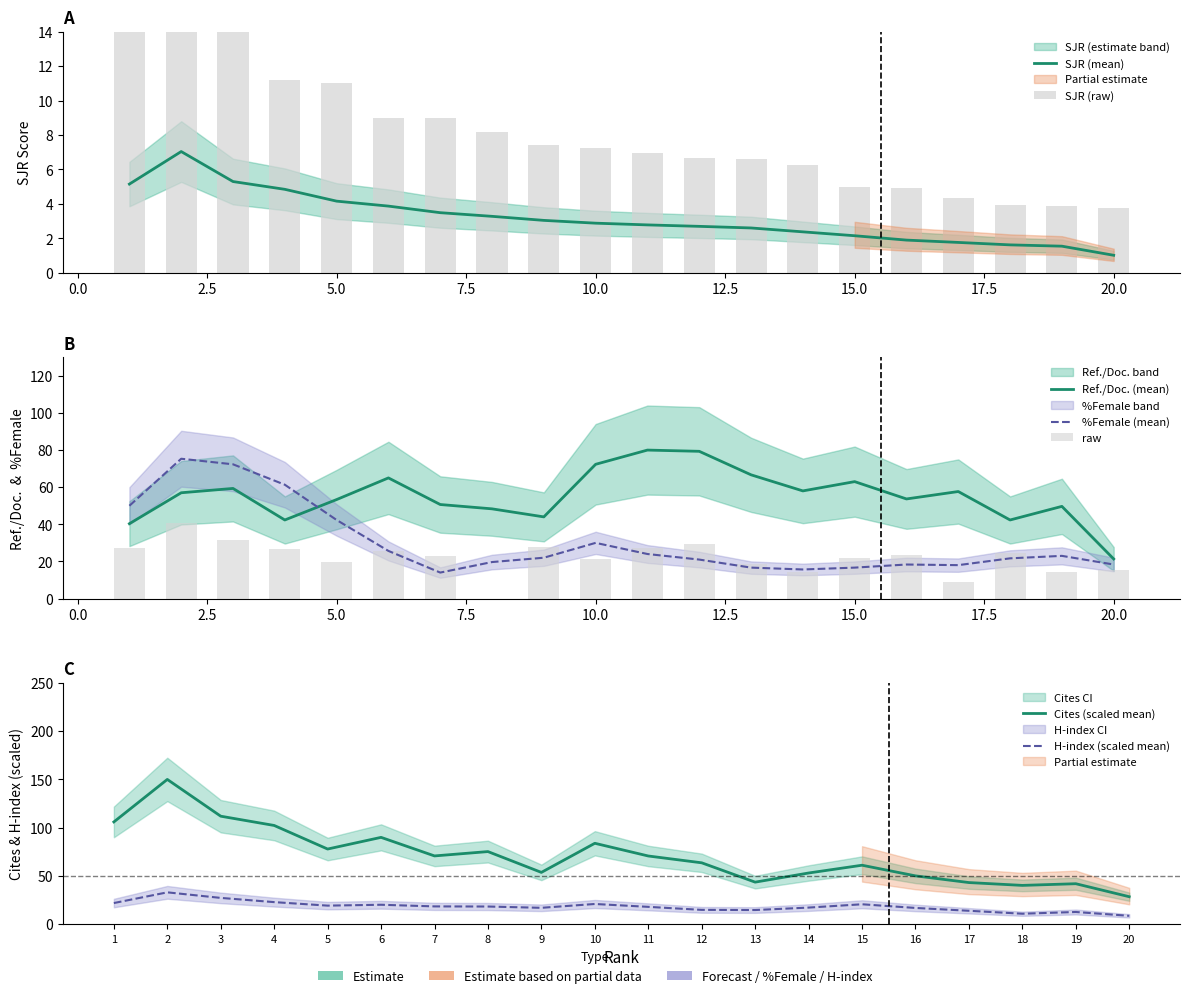

True or false: %Female has a value of 30.3 at 20.

False